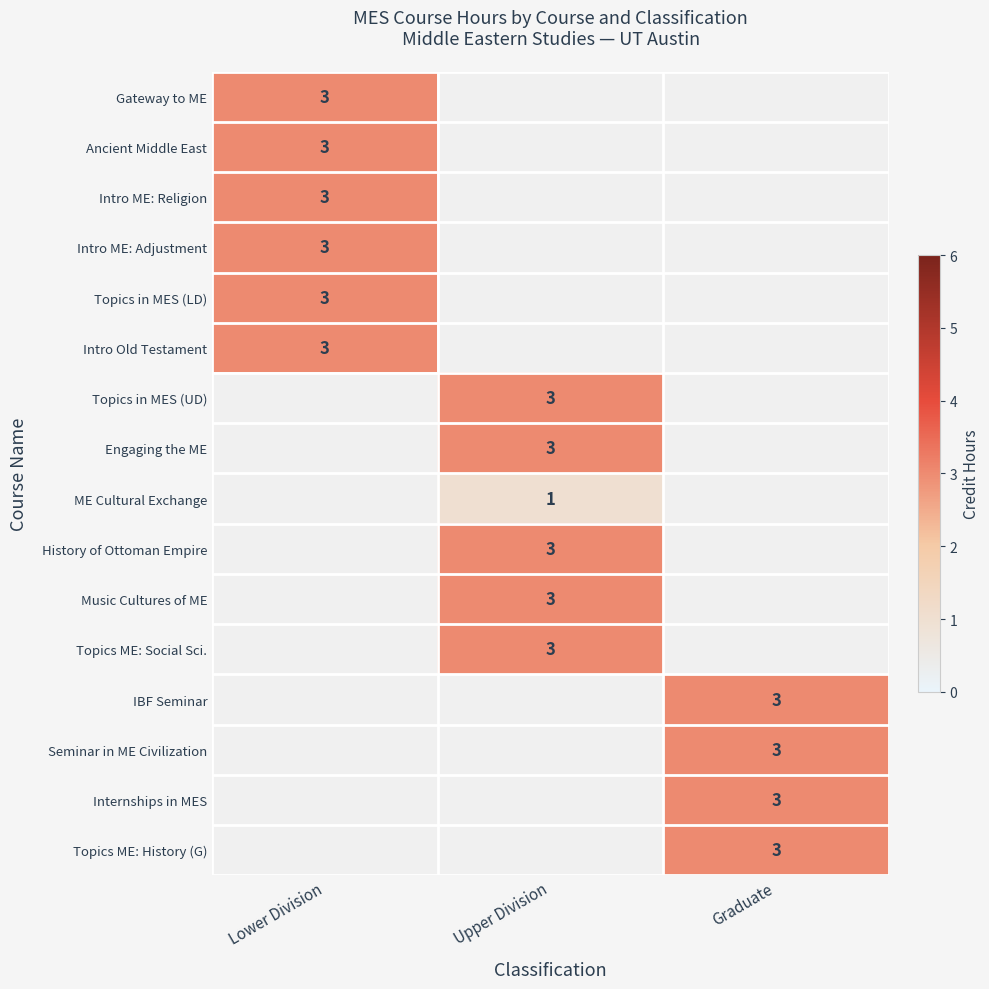

The Topics in MES (UD) series shows 1 at Upper Division. True or false?

False